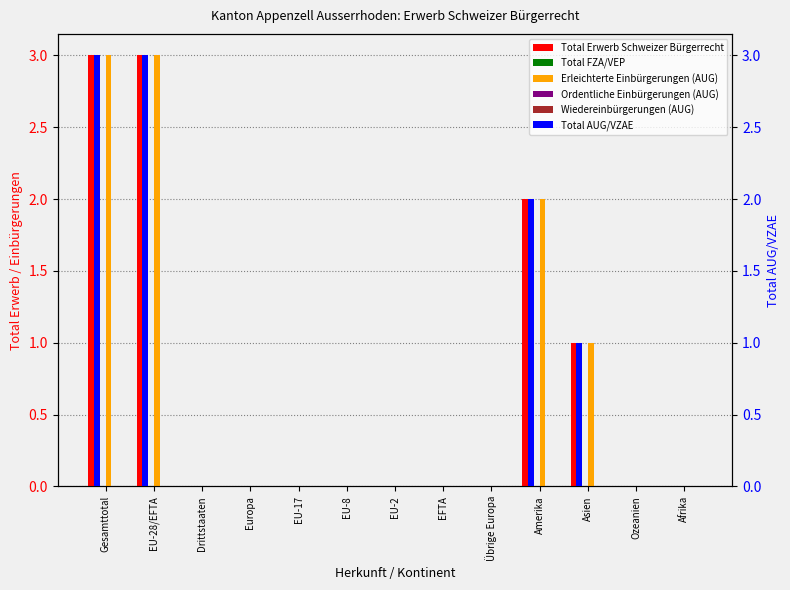

How many bars are there in each group?

6